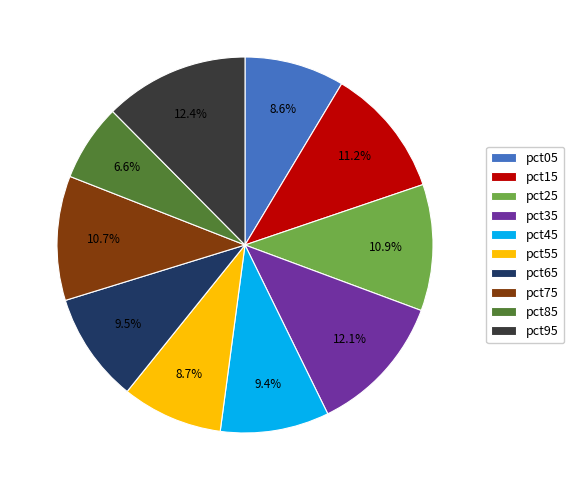

Which category has the smallest portion of the pie?

pct85